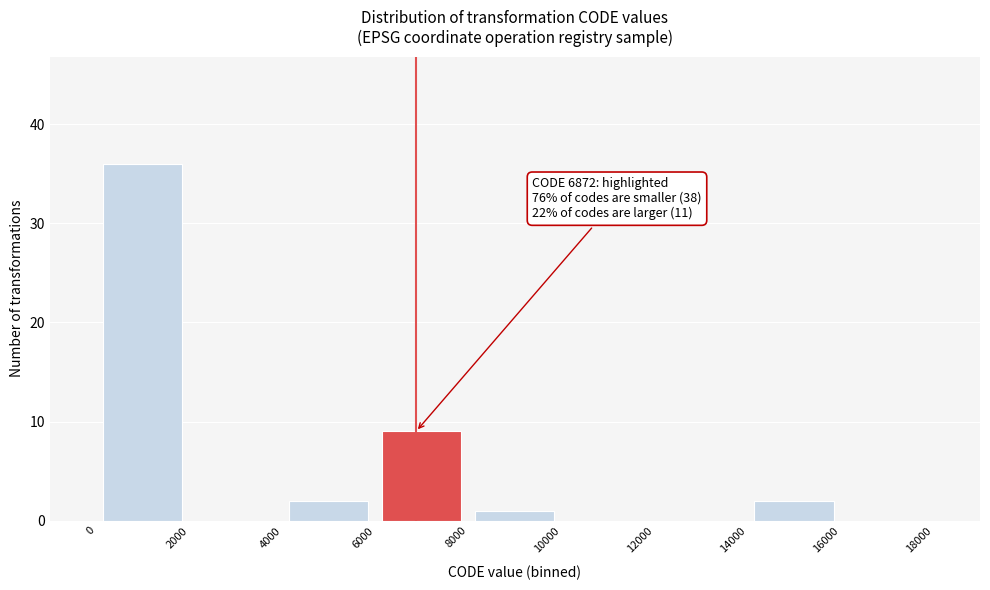

Which range on the x-axis has the tallest bar?

0 to 2000